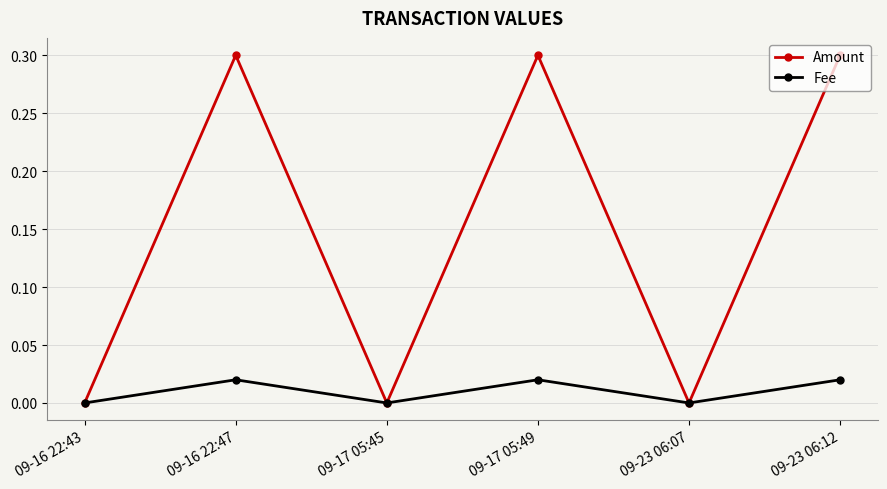

What is the highest value of the Amount series?

0.3